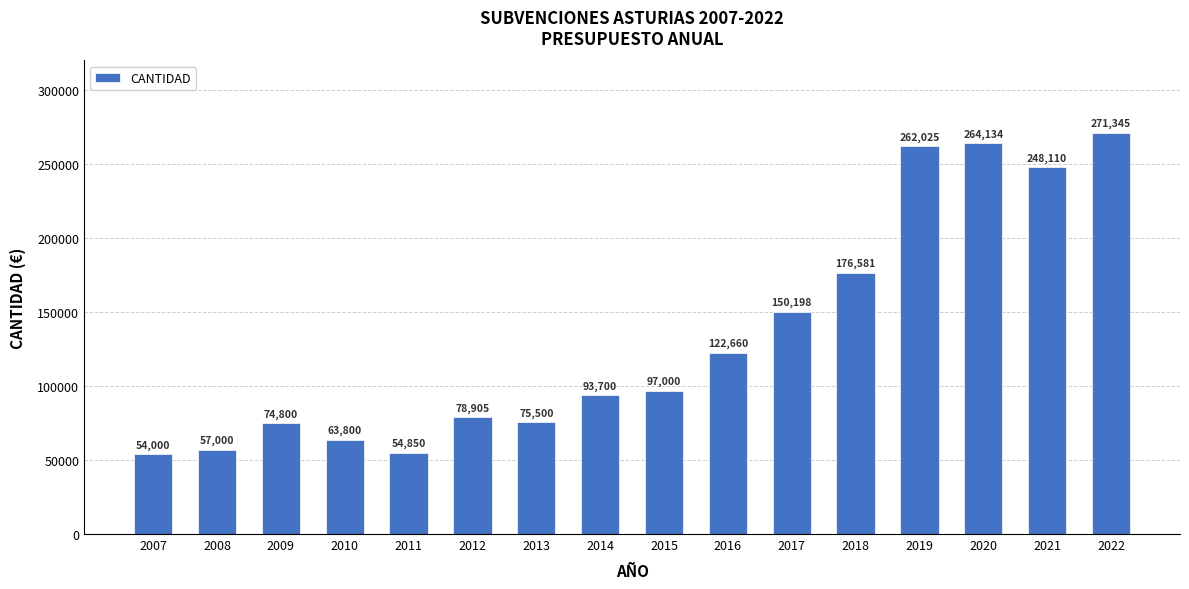

What is the sum of all values?

2144608.5